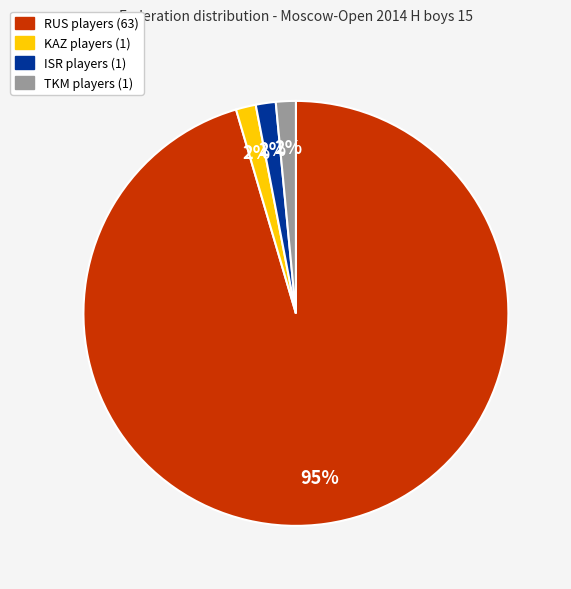

Is there any slice that represents more than half of the pie?

Yes